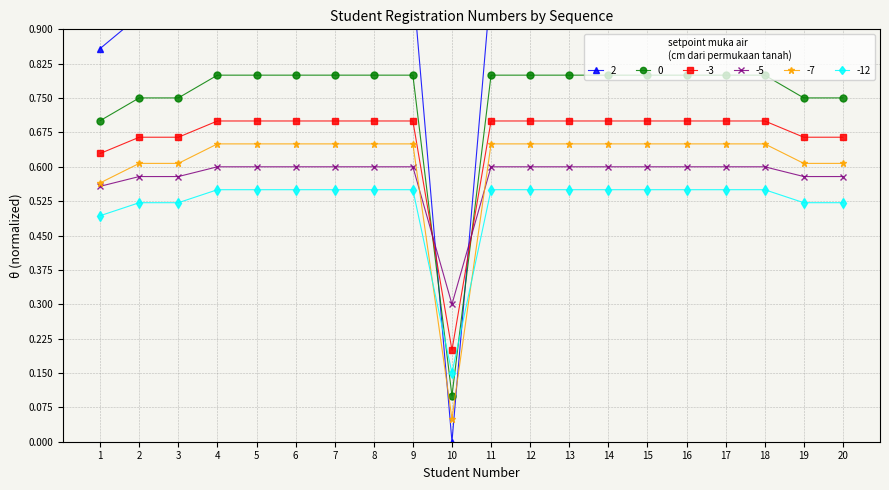

True or false: there are more than 1 points higher than both neighbors.

True